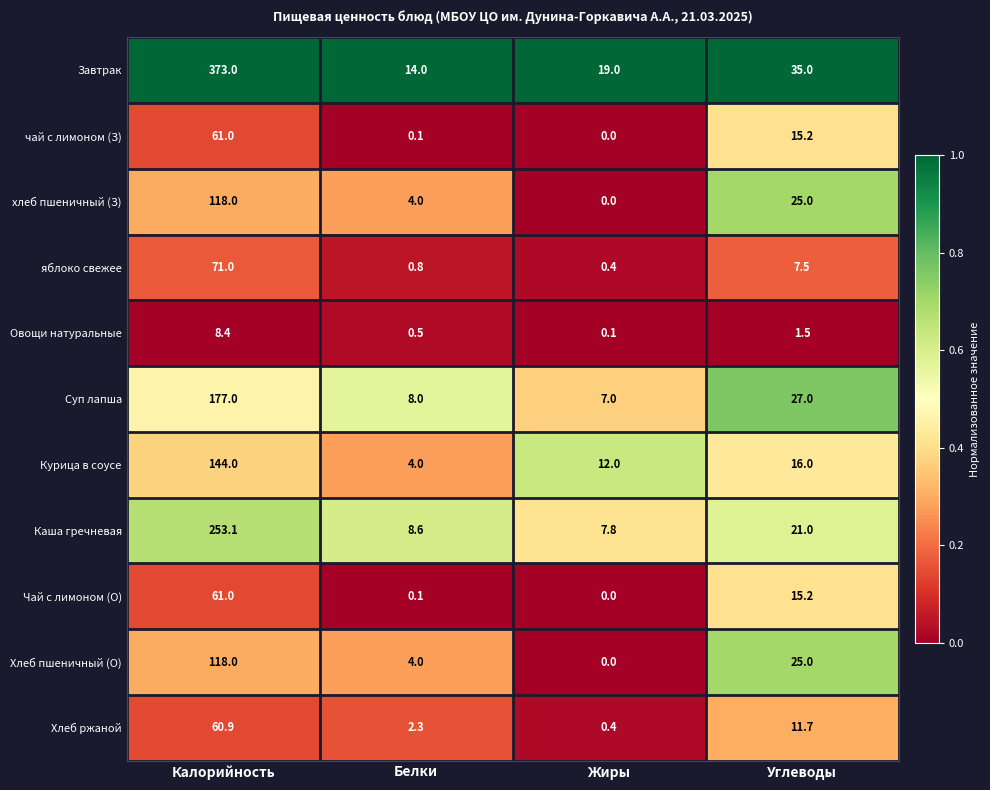

Is it true that Завтрак equals 9.4 at Белки?

False